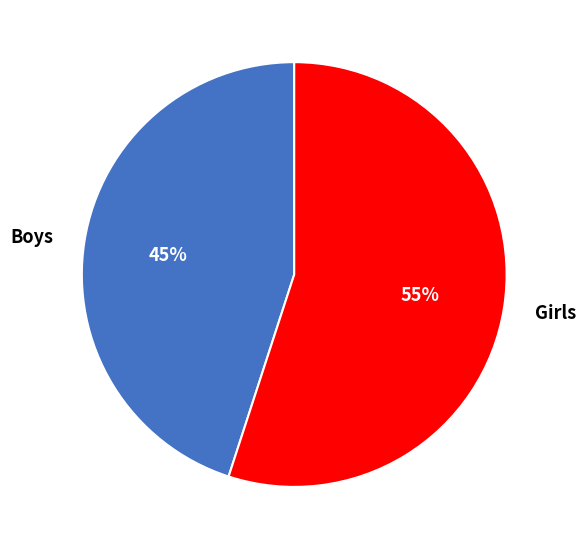

Does Boys represent more than half of the total?

No